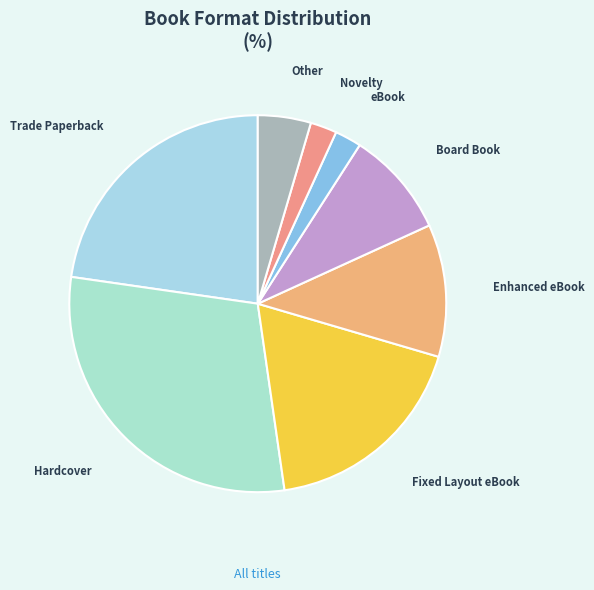

How many segments does this pie chart have?

8